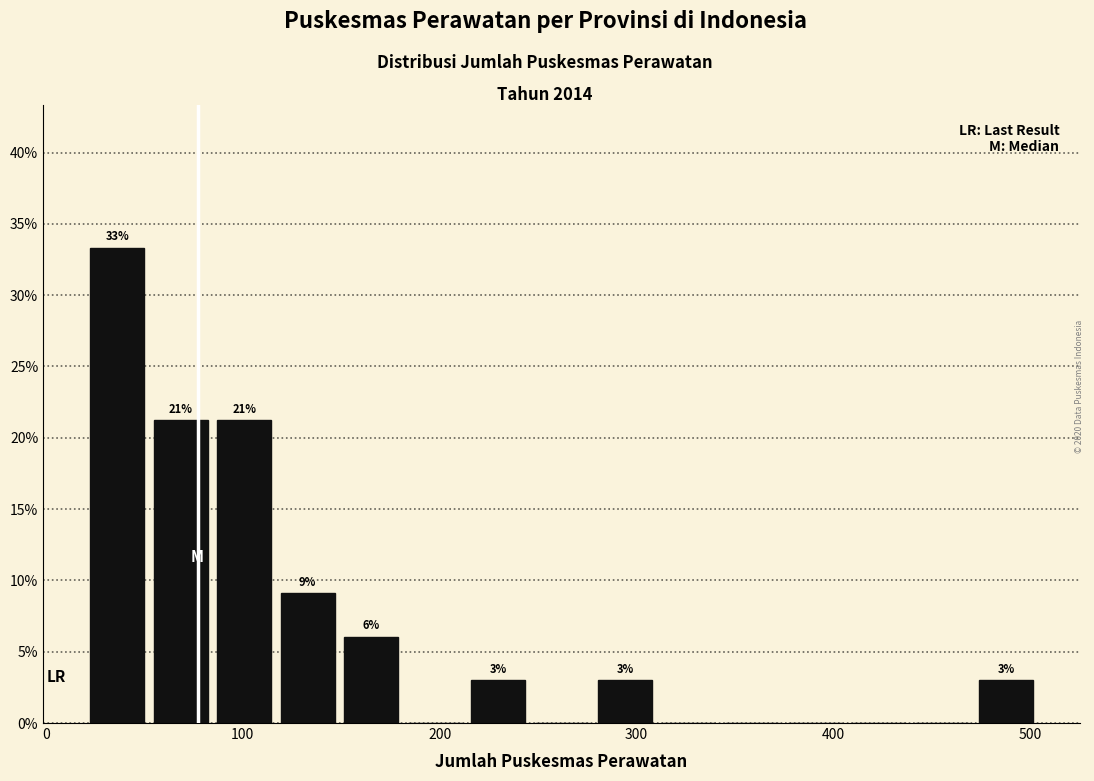

Read against the x-axis, roughly where is the centre of the tallest bar?

40